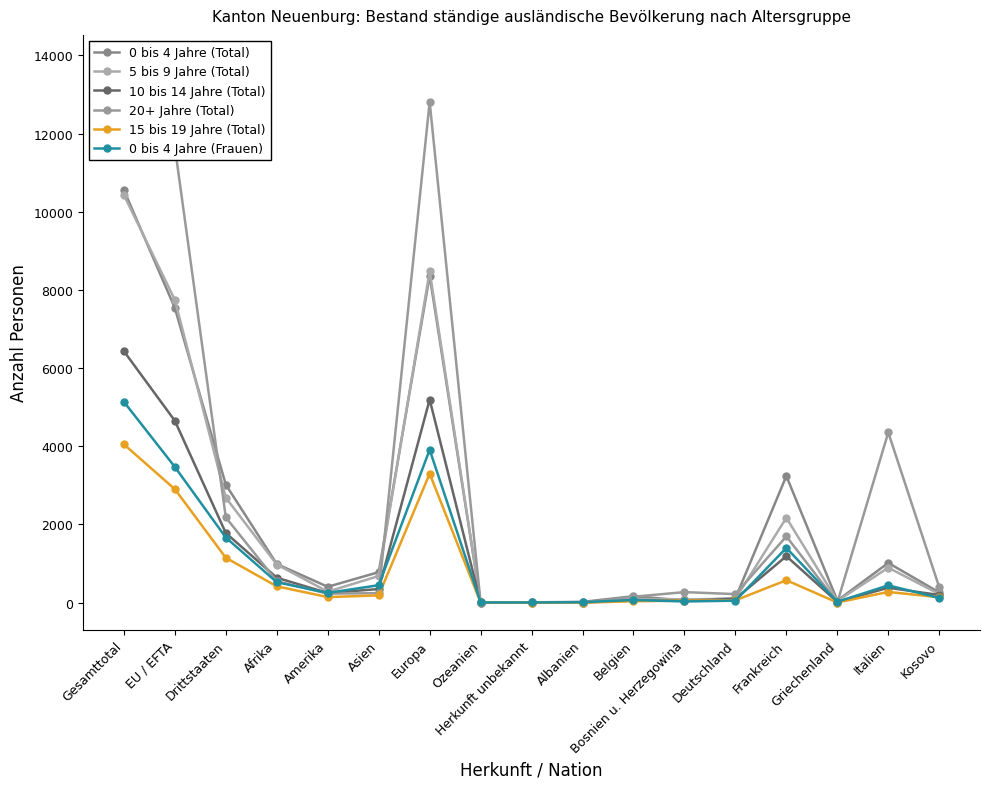

How many lines are shown in the chart?

6